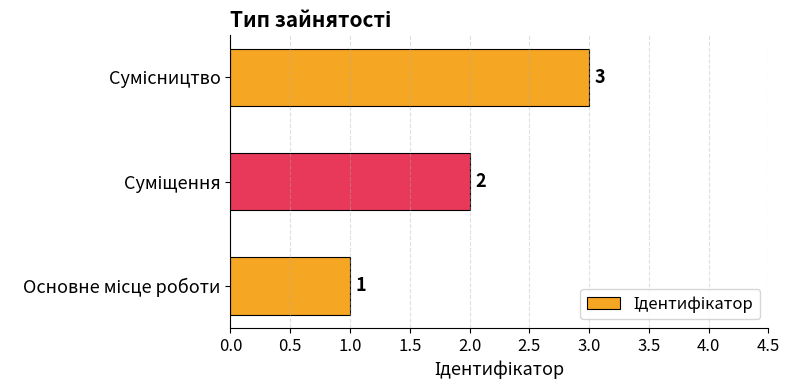

How many values are between 1 and 3?

3